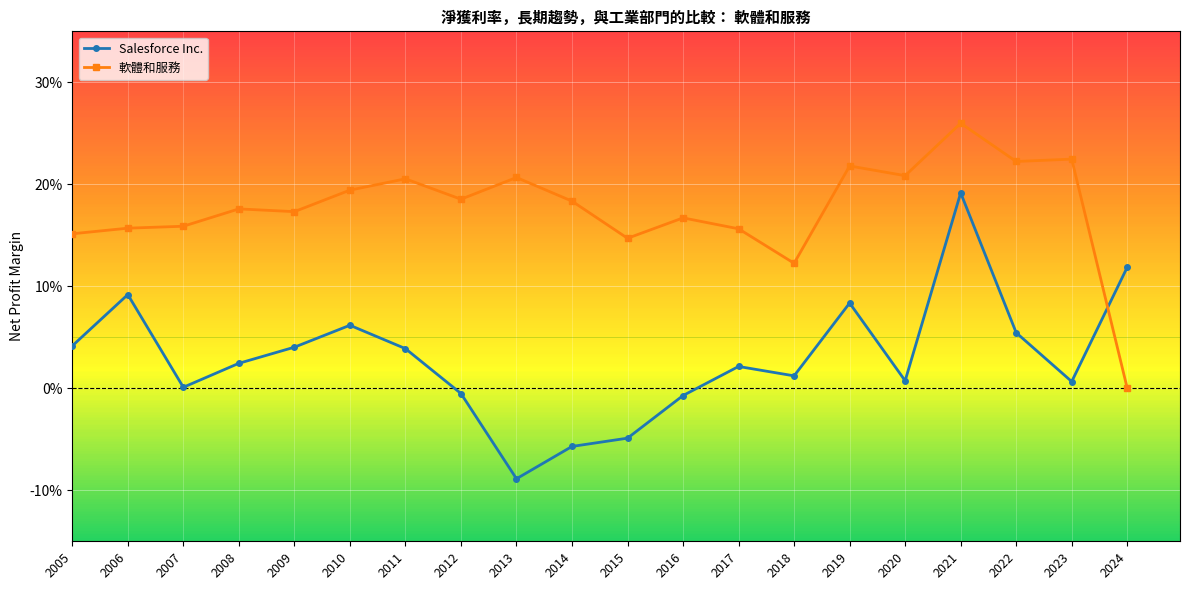

Is this an area chart (filled region under the line)?

No